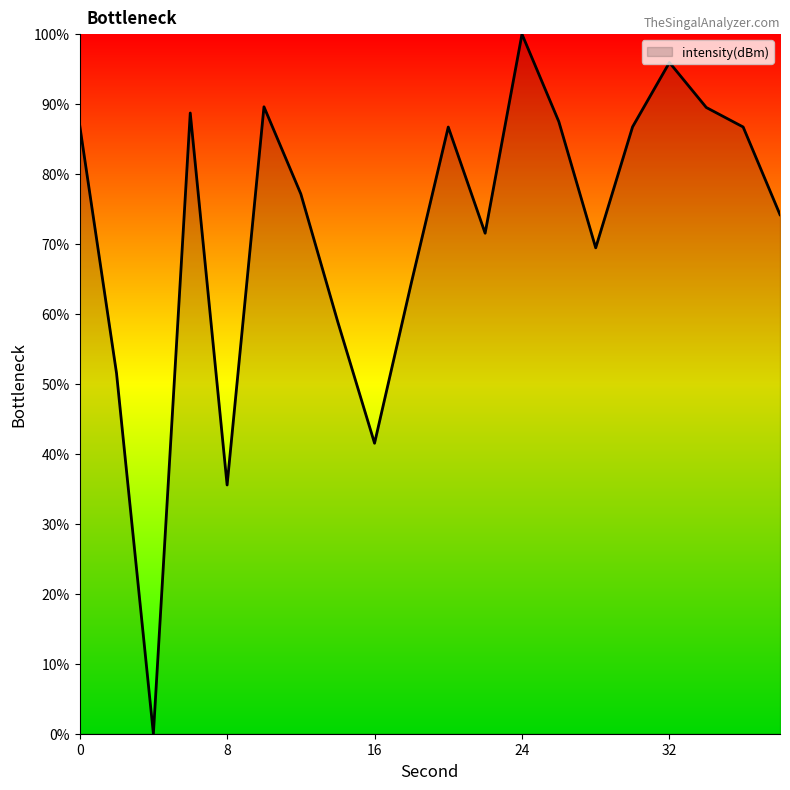

How many lines are shown in the chart?

1